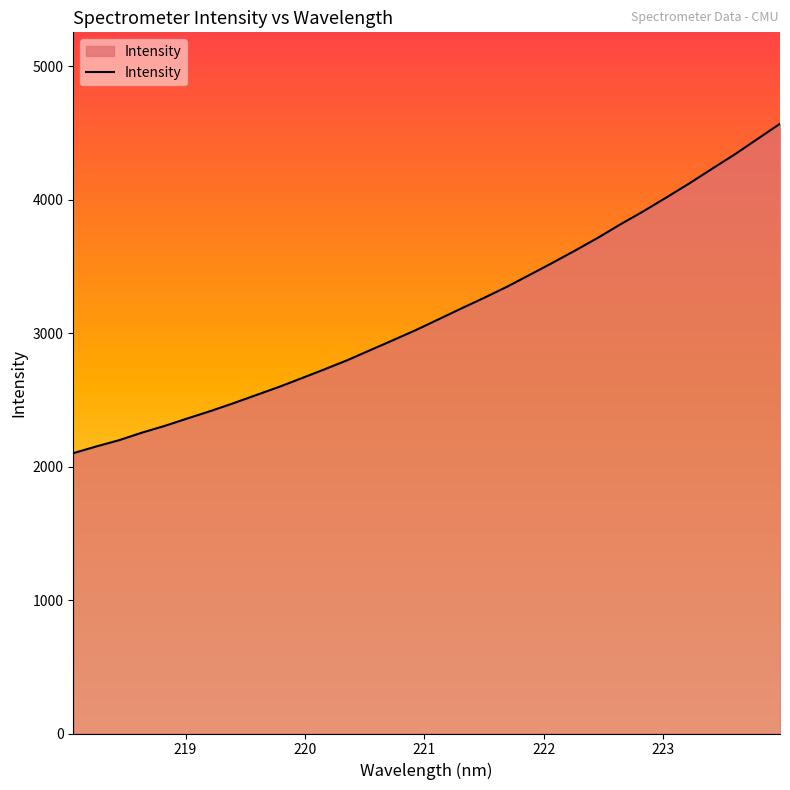

What is the difference between the maximum and minimum values?

2468.1